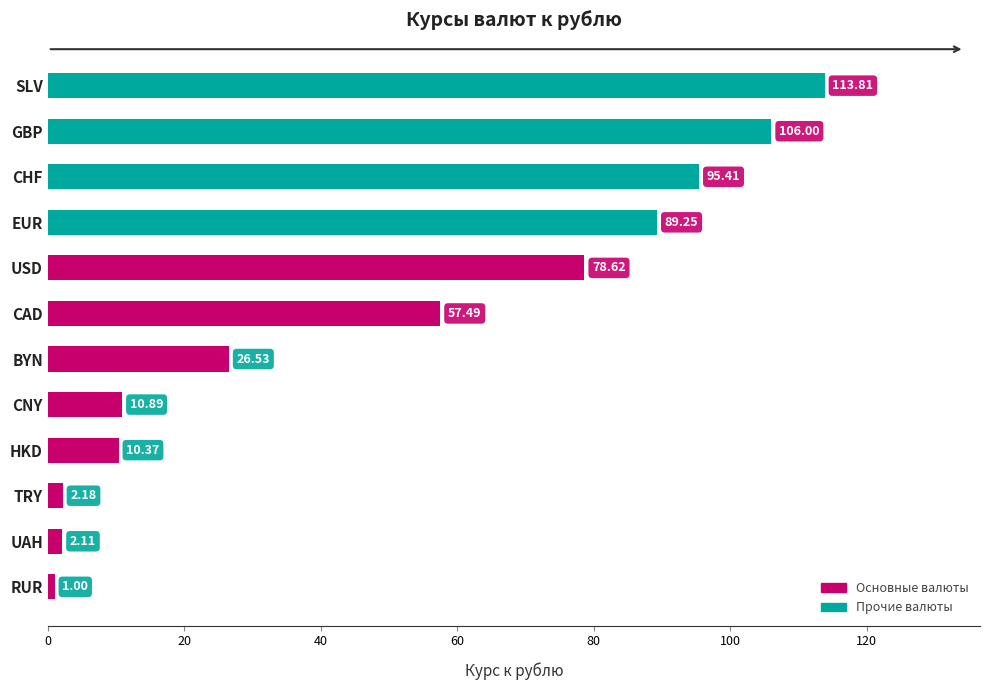

Which label corresponds to the smallest value in the chart?

RUR